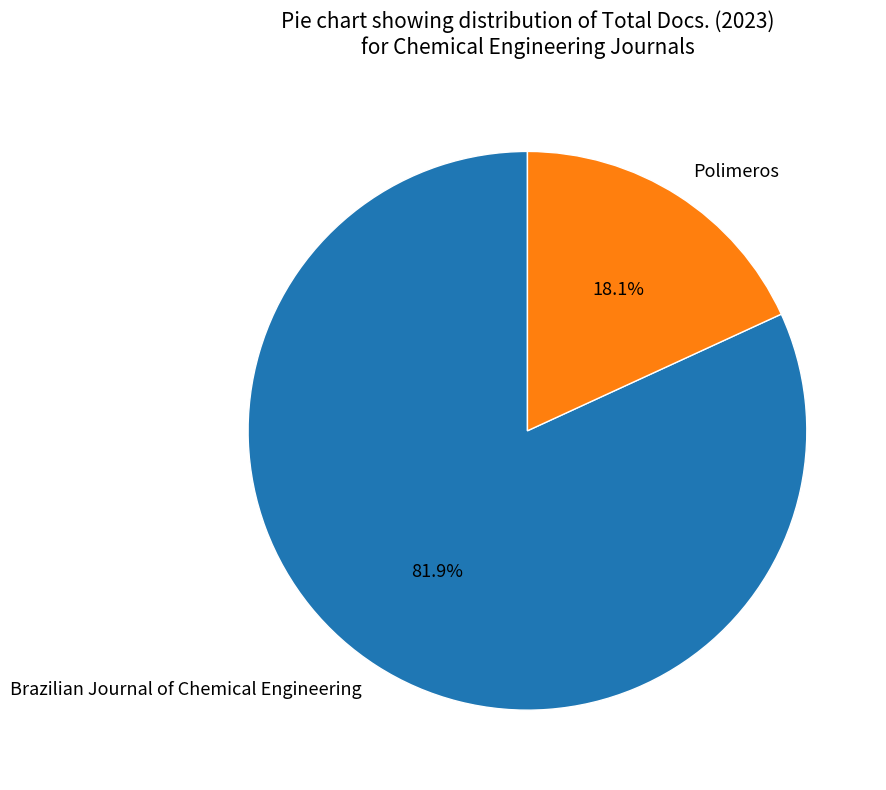

Which category has the biggest portion of the pie?

Brazilian Journal of Chemical Engineering